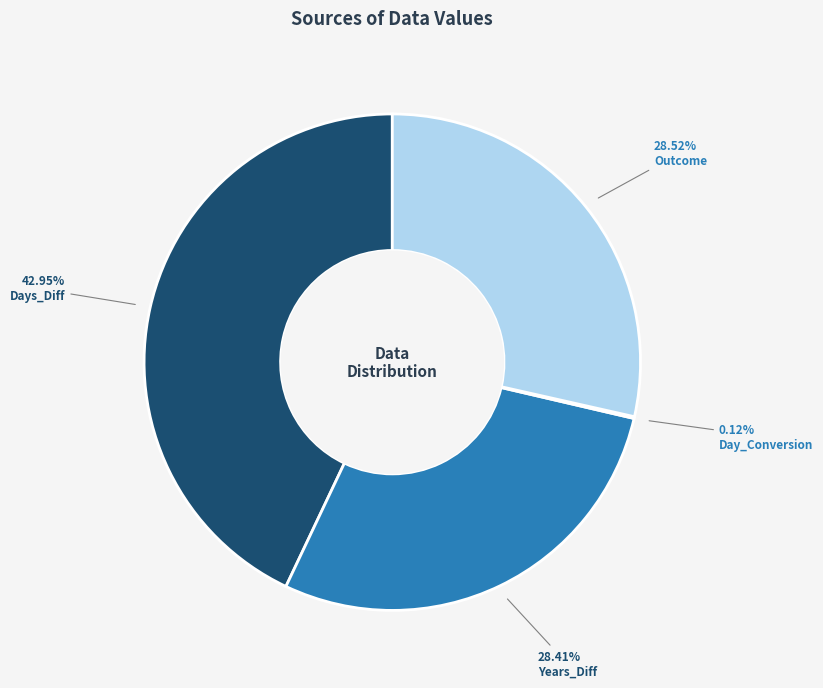

Which slice is the largest?

Days_Diff